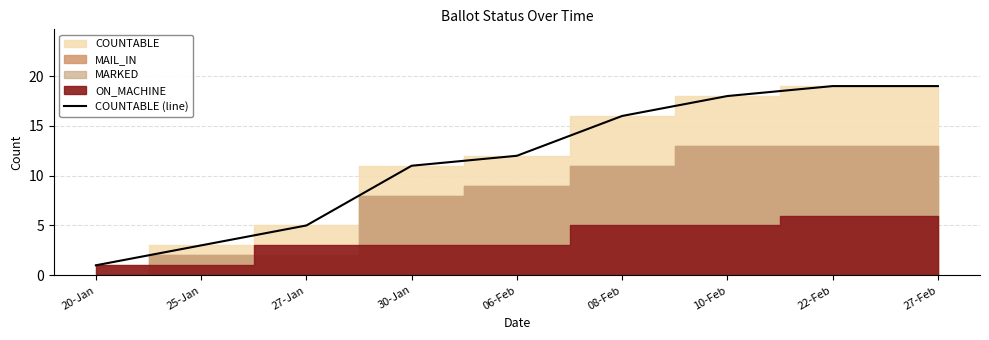

Is it true that the value at 08-Feb is 16?

True